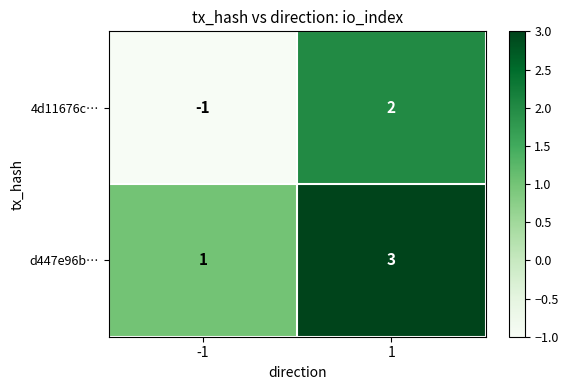

Reading left to right, what are all the values shown in this chart?

4d11676c…: -1	2
d447e96b…: 1	3